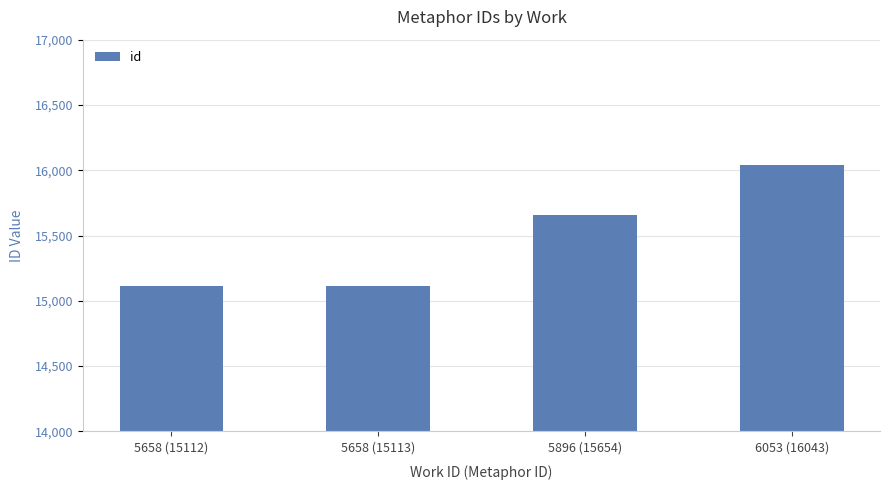

What position from the right is 5658 (15113)?

3